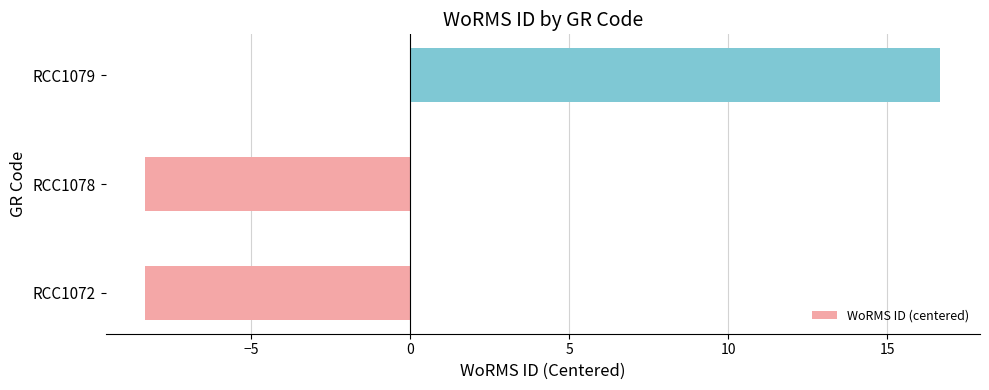

Between RCC1072 and RCC1079, which is larger?

RCC1079